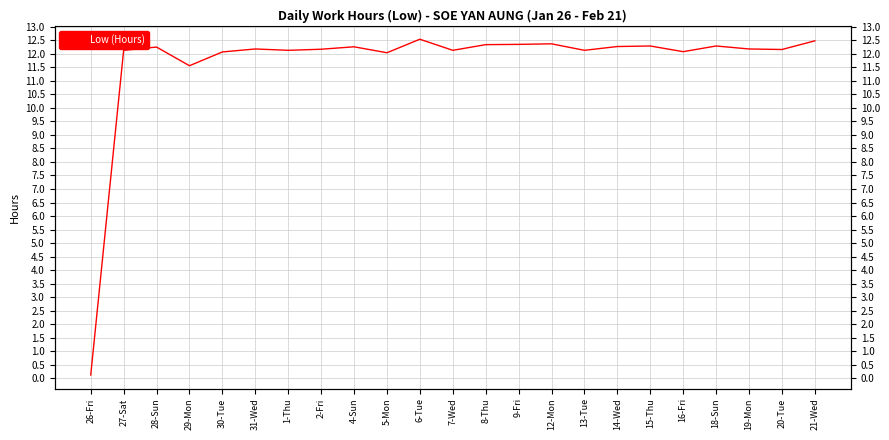

List the labels in order of value, largest first.

6-Tue, 21-Wed, 12-Mon, 9-Fri, 8-Thu, 15-Thu, 18-Sun, 14-Wed, 4-Sun, 28-Sun, 31-Wed, 19-Mon, 2-Fri, 20-Tue, 27-Sat, 1-Thu, 7-Wed, 13-Tue, 16-Fri, 30-Tue, 5-Mon, 29-Mon, 26-Fri